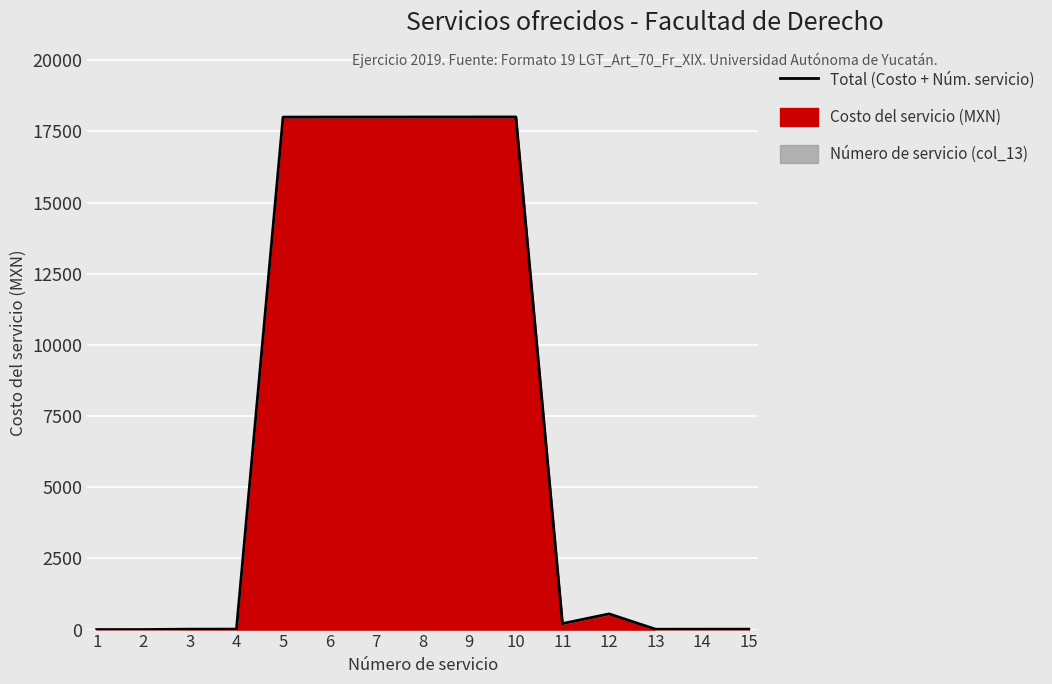

Reading left to right, extract all data points from this chart.

1	2	15	16	18005	18006	18007	18008	18009	18010	211	552	13	14	15